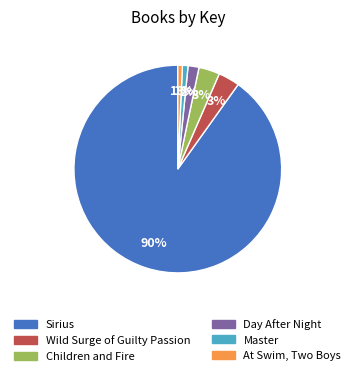

Combined, do Wild Surge of Guilty Passion and At Swim, Two Boys account for over 50%?

No